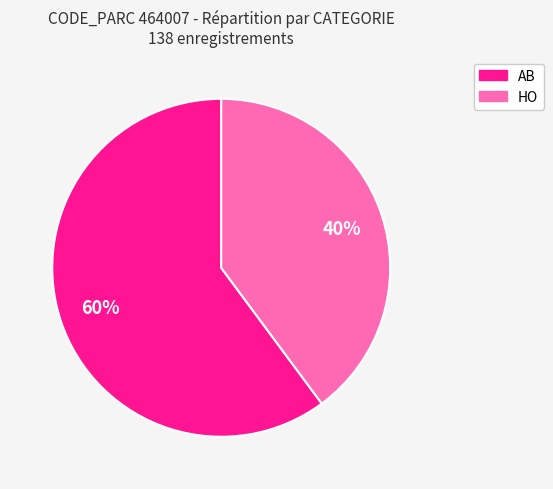

What is the ratio of the value at AB to the value at HO?

1.5